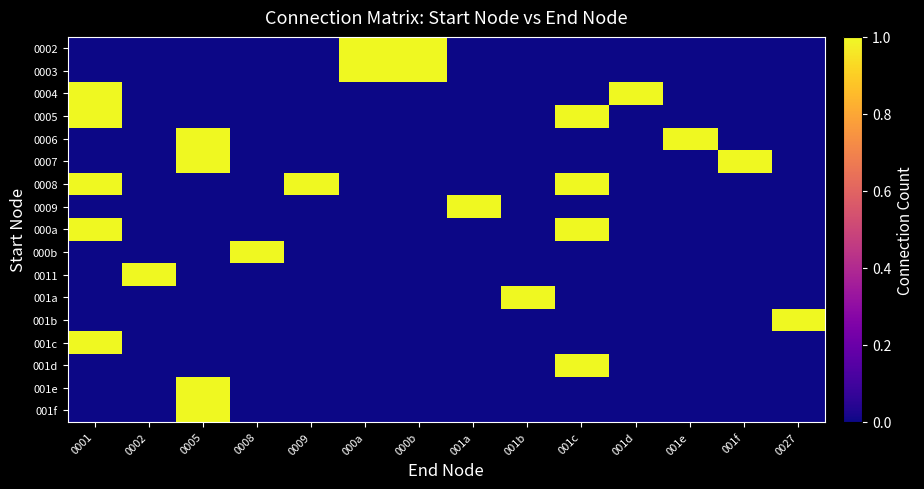

How many categories are shown in the chart?

14